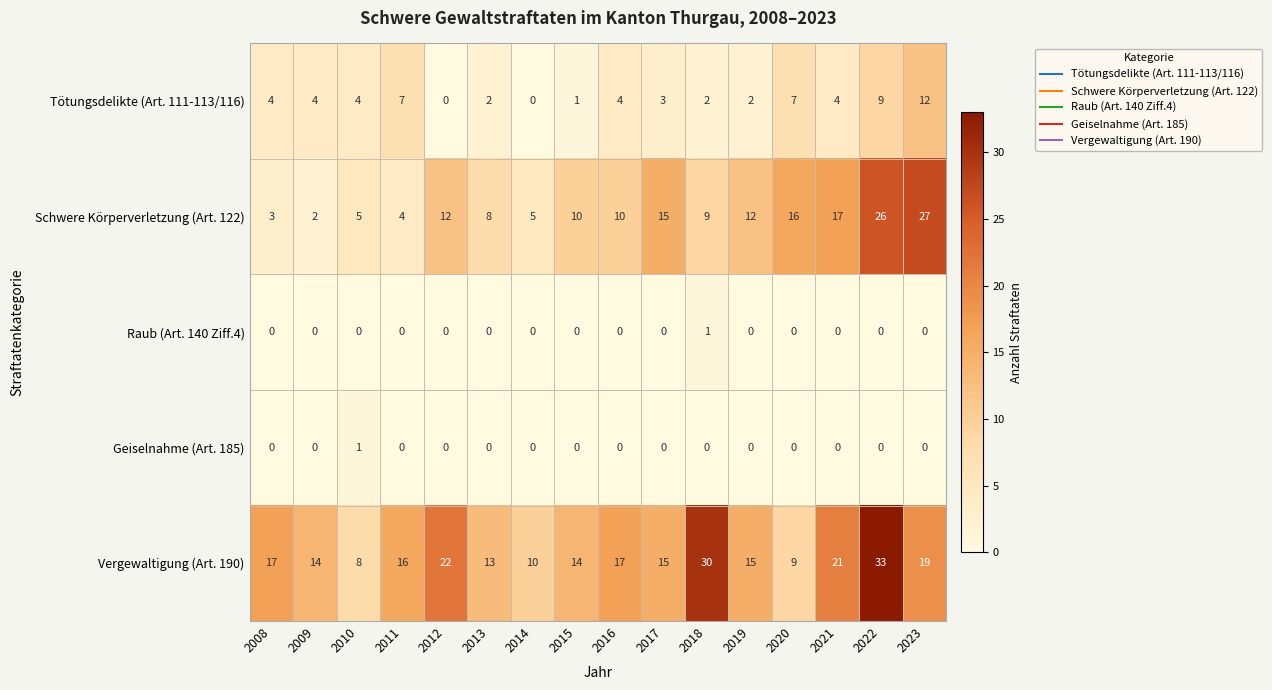

Between 2008 and 2021, which series saw the biggest shift?

Schwere Körperverletzung (Art. 122)